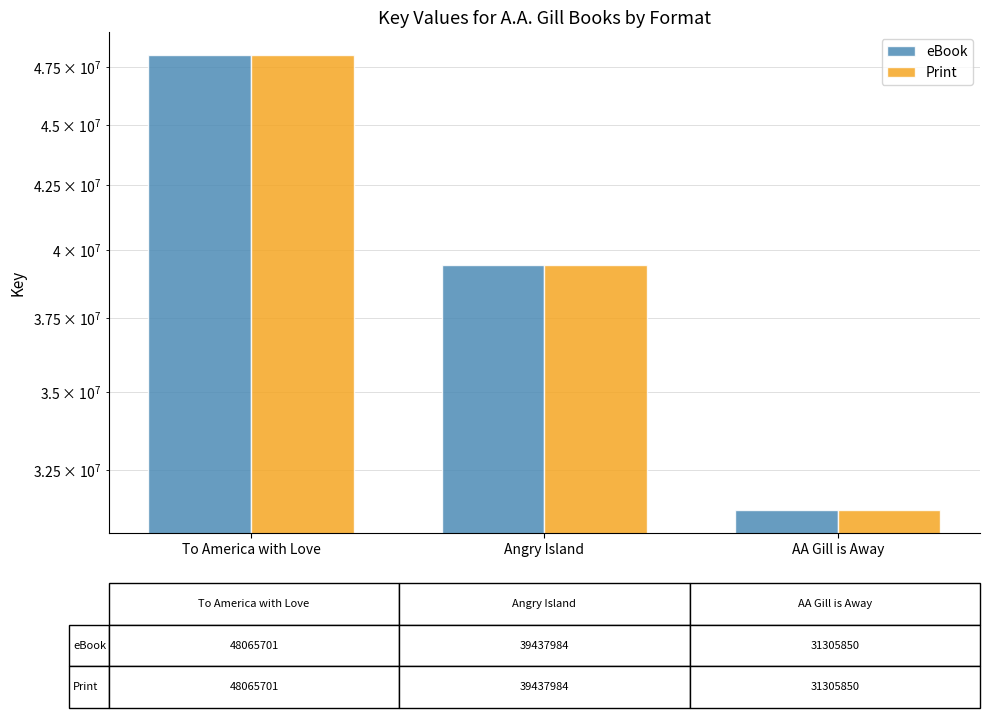

List the series in order of their peak value, highest first.

eBook, Print